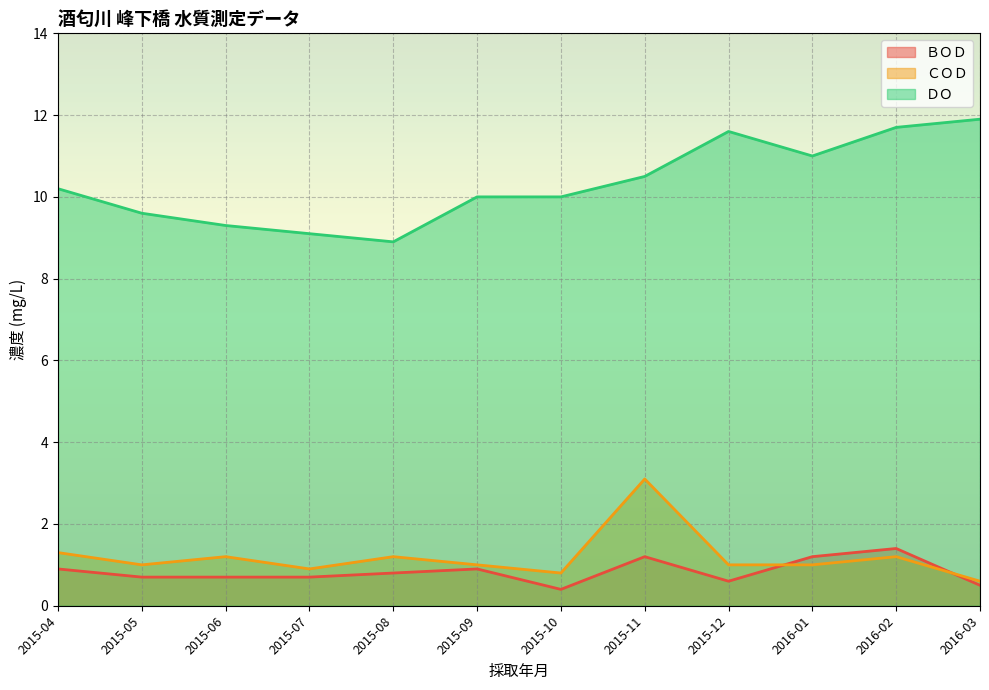

At which category does the chart reach its peak across all series?

2016-03